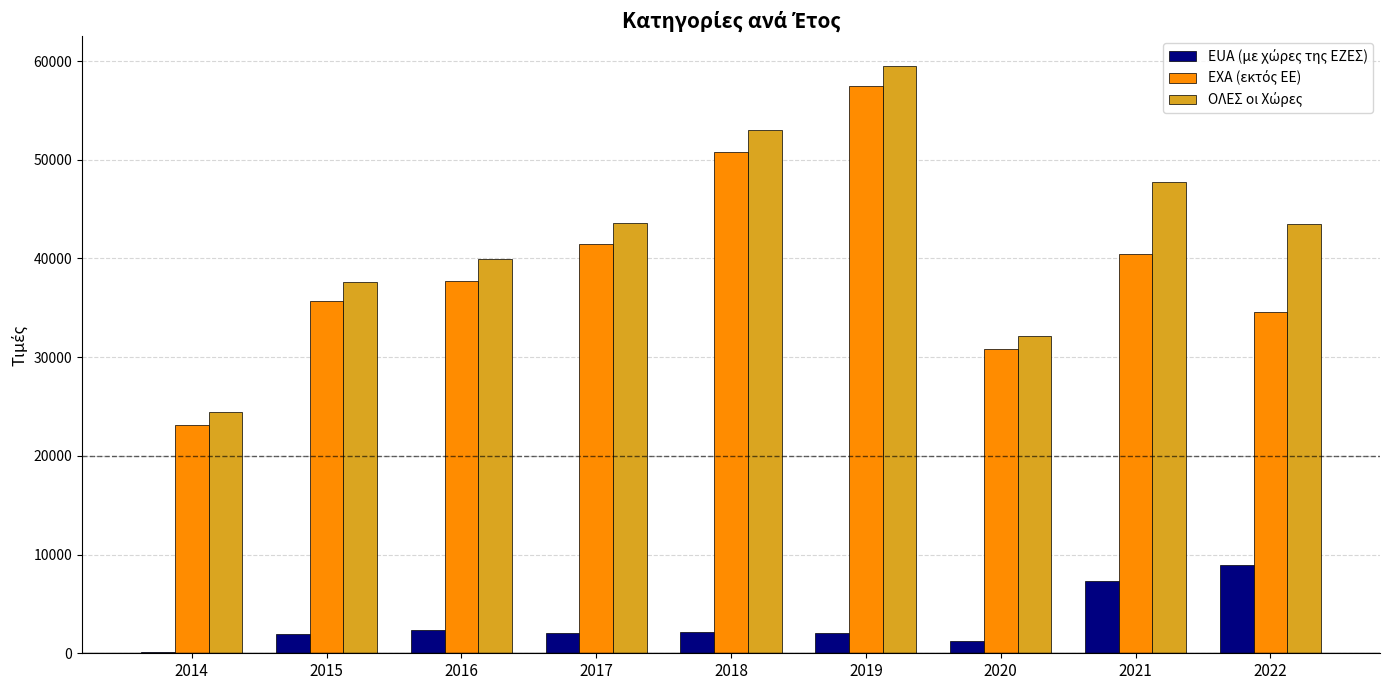

At which category is the sum across all series the highest?

2019